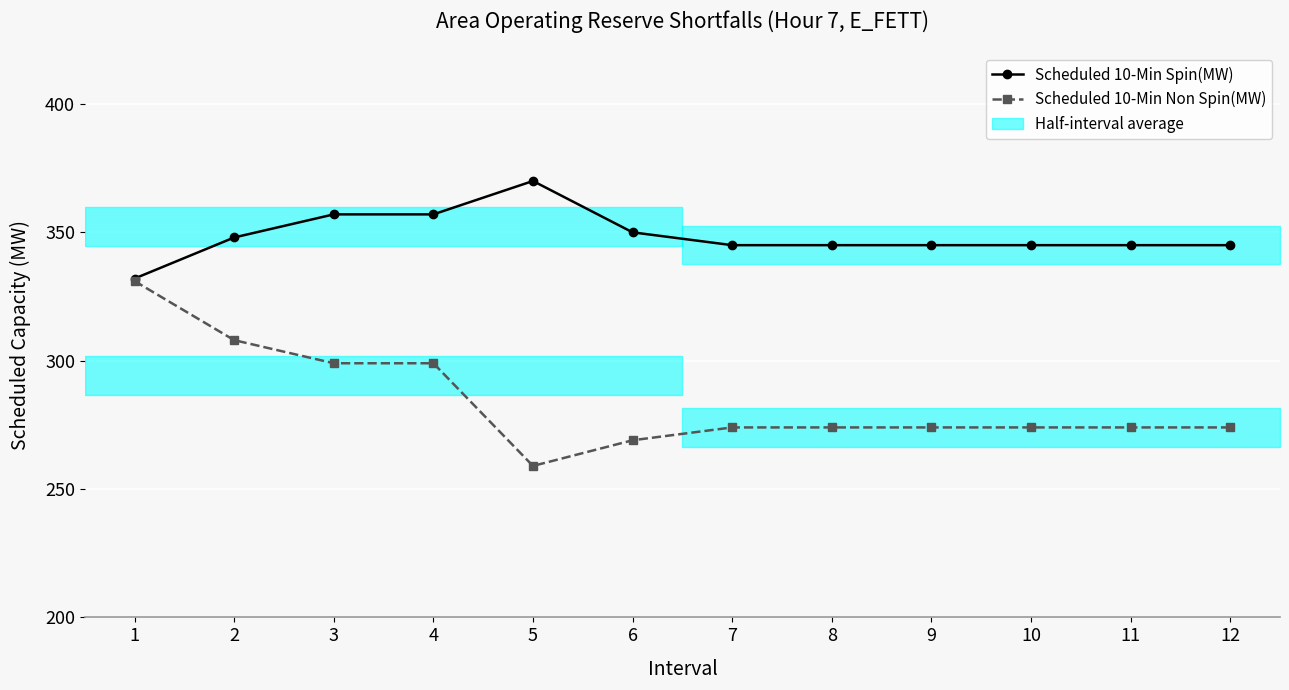

Reading left to right, list all the values displayed in this chart.

Scheduled 10-Min Spin(MW): 332	348	357	357	370	350	345	345	345	345	345	345
Scheduled 10-Min Non Spin(MW): 331	308	299	299	259	269	274	274	274	274	274	274